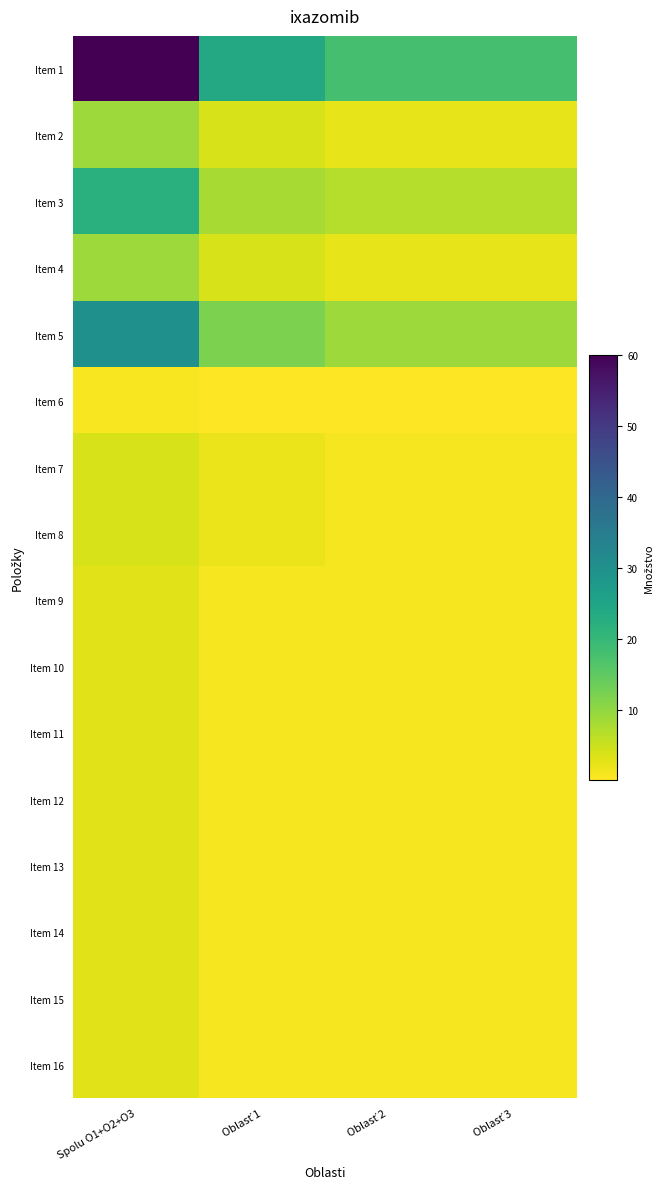

List the series in order of their peak value, highest first.

Item 1, Item 5, Item 3, Item 2, Item 4, Item 7, Item 8, Item 9, Item 10, Item 11, Item 12, Item 13, Item 14, Item 15, Item 16, Item 6